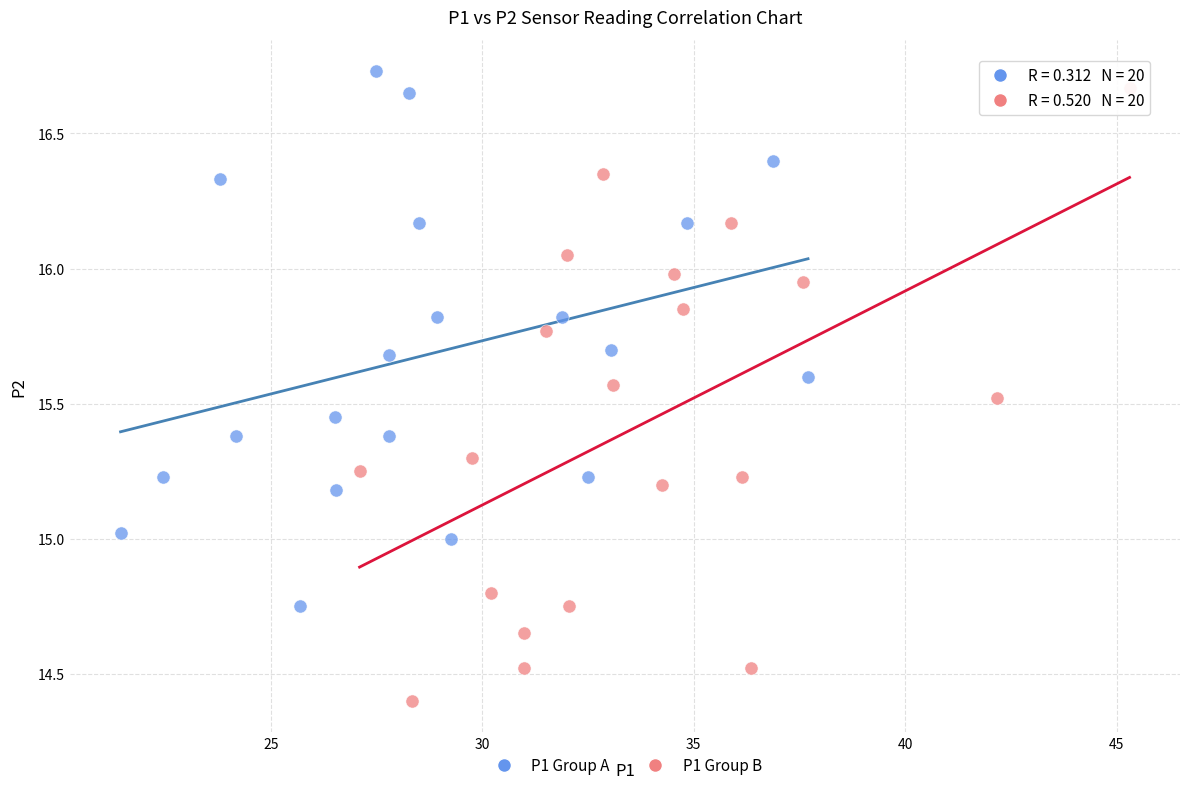

Which series reaches the minimum Y coordinate?

P1 Group B